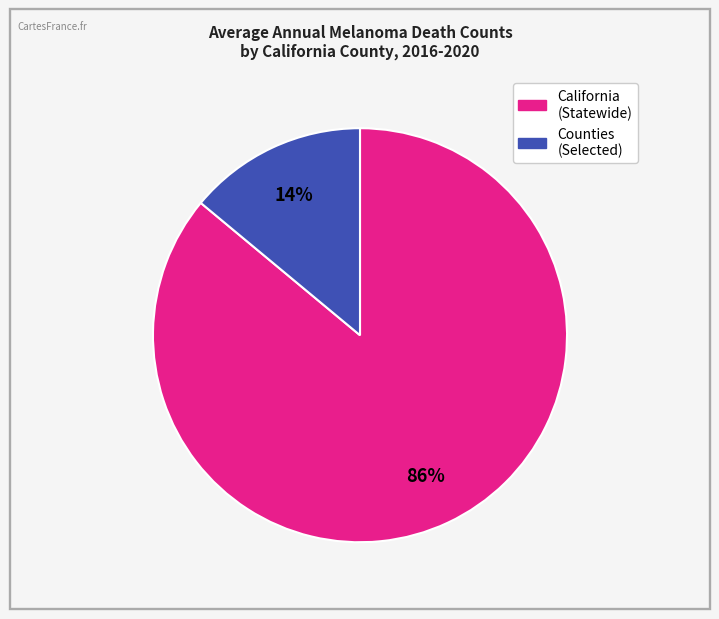

To the nearest percent, what is the difference between the largest and smallest slice percentages?

72%